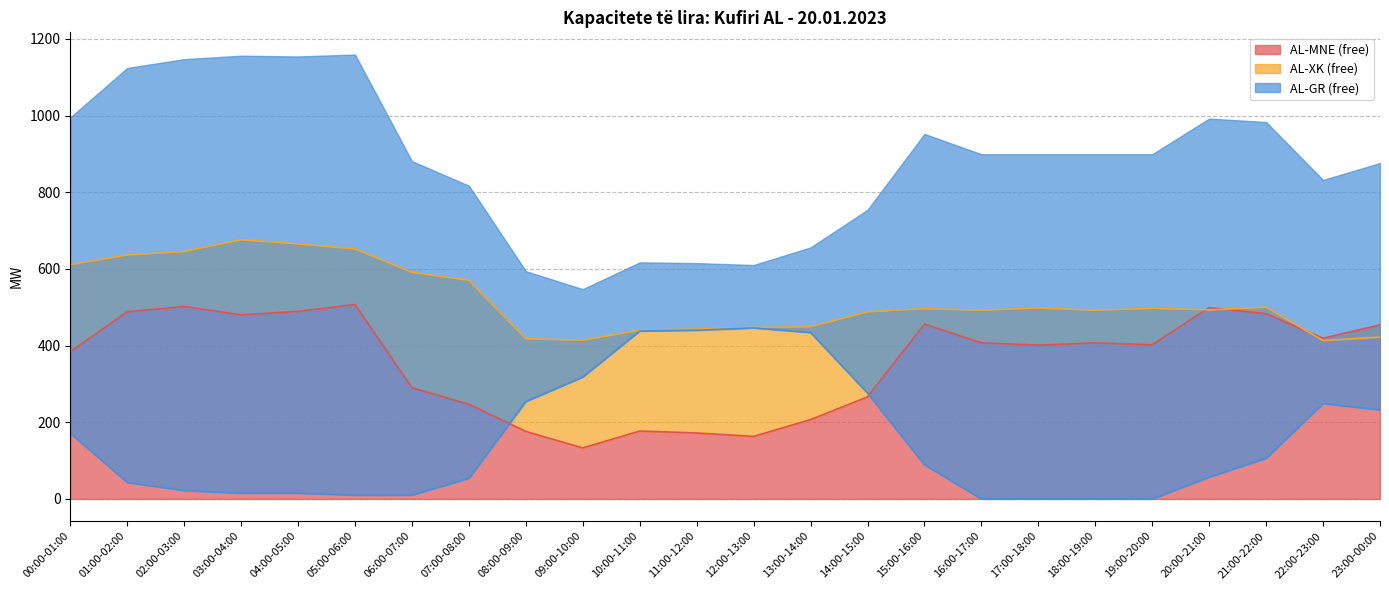

Which series changed the most between 08:00-09:00 and 12:00-13:00?

AL-GR (free)